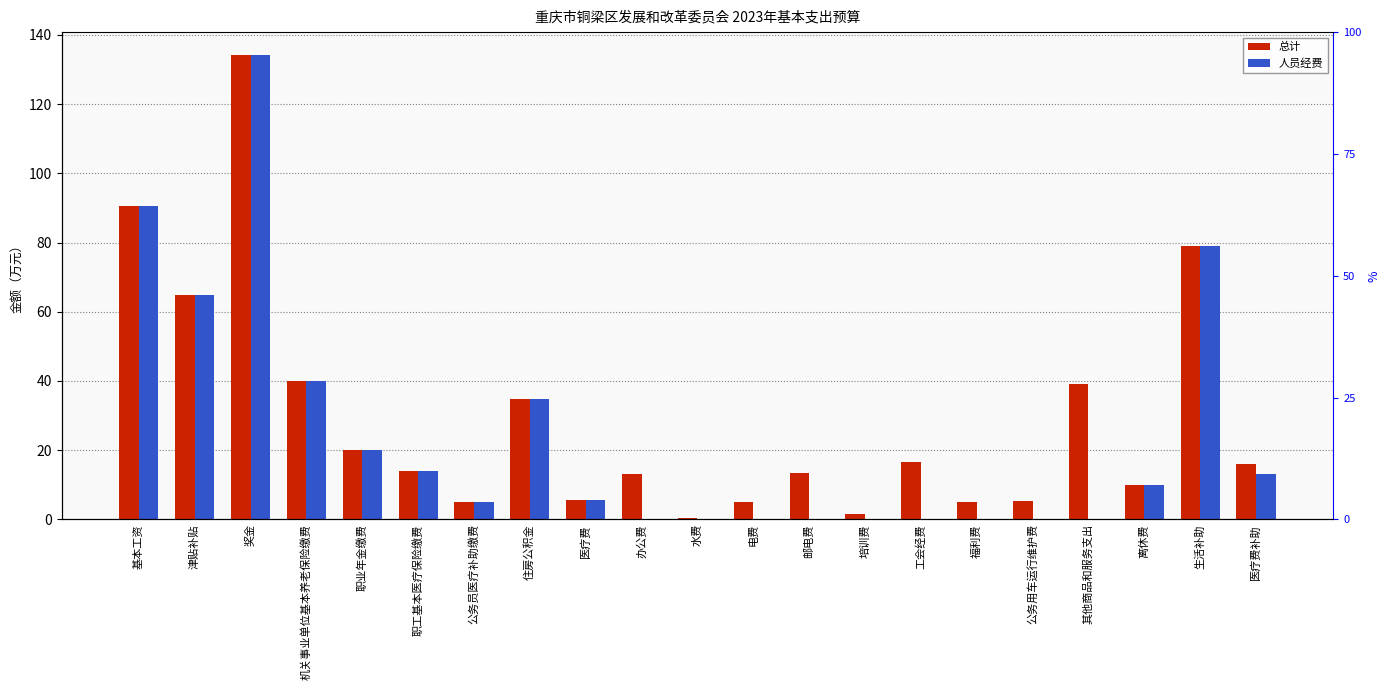

Rank the series by their average value, from lowest to highest.

人员经费, 总计